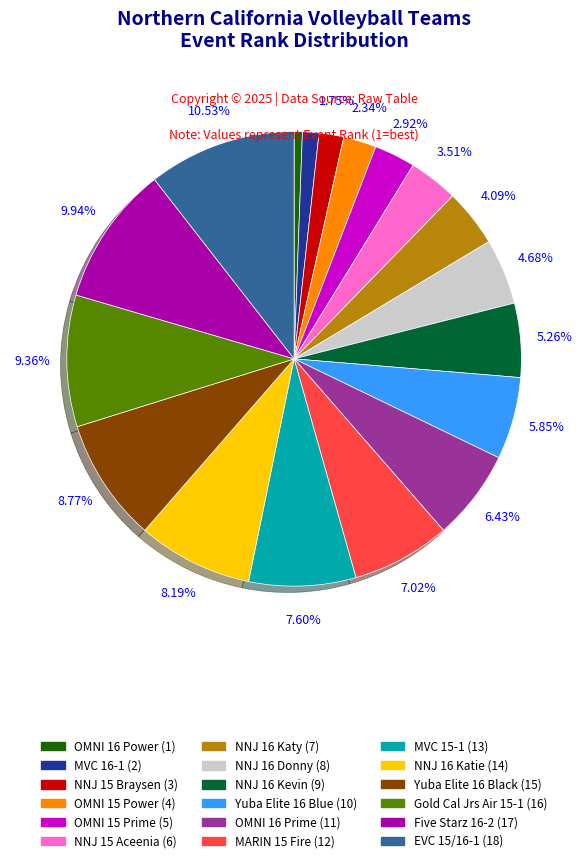

Which category has the smallest portion of the pie?

OMNI 16 Power